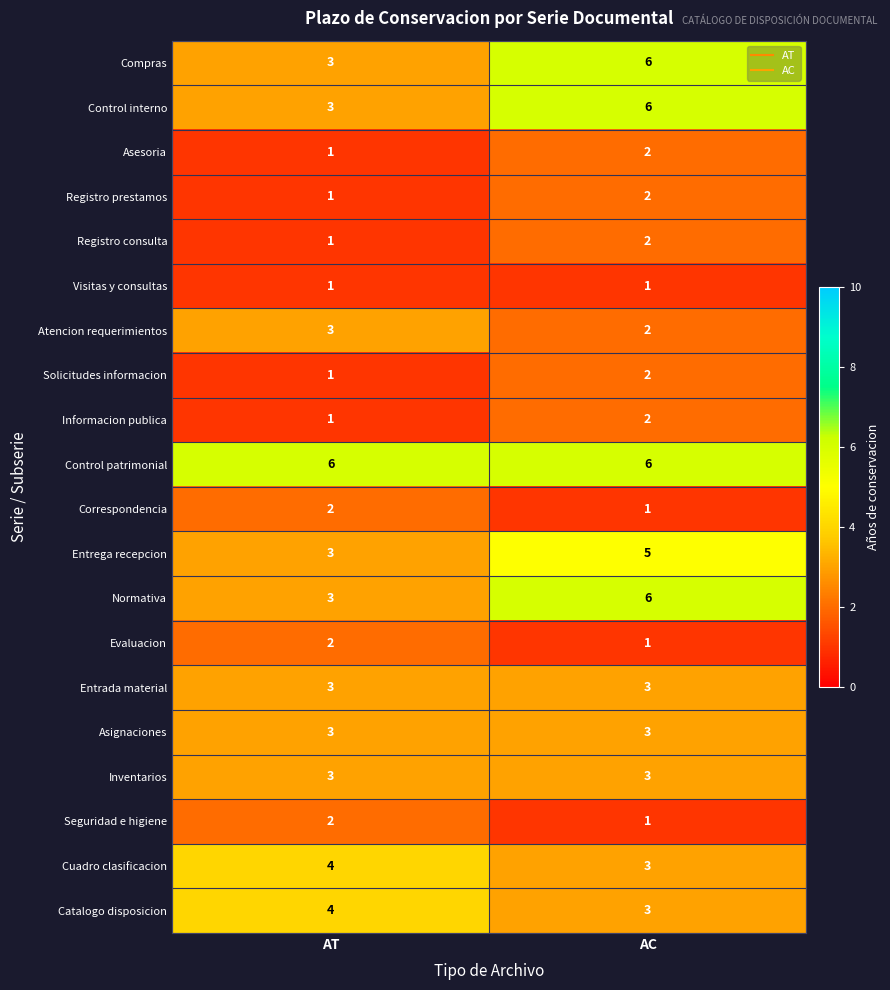

The Informacion publica series shows 1 at AC. True or false?

False